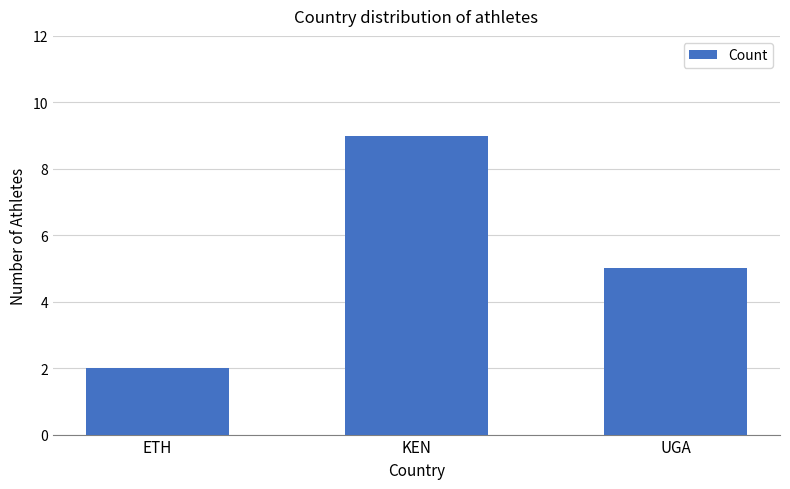

Is it true that the value at ETH is 2?

True